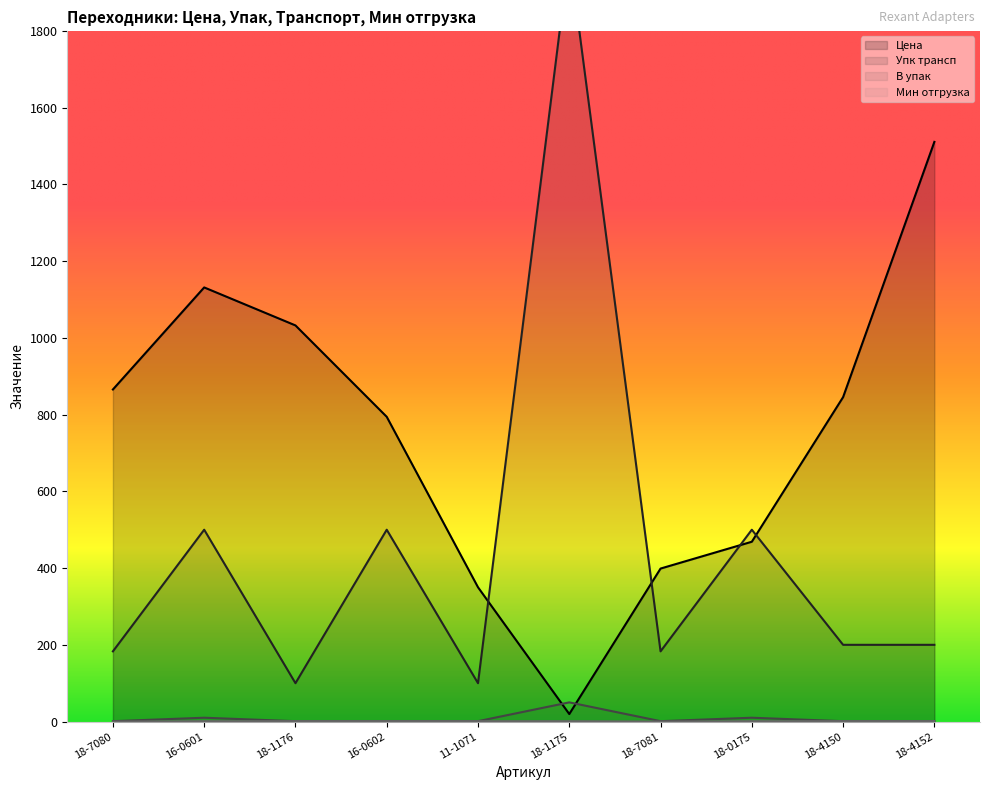

What is the difference between the maximum and minimum values in the Цена series?

1491.2